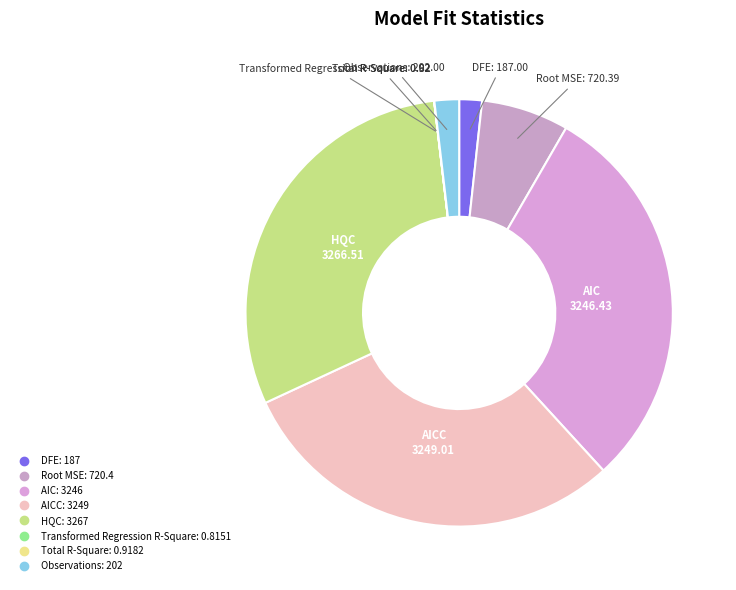

Which category has the biggest portion of the pie?

HQC